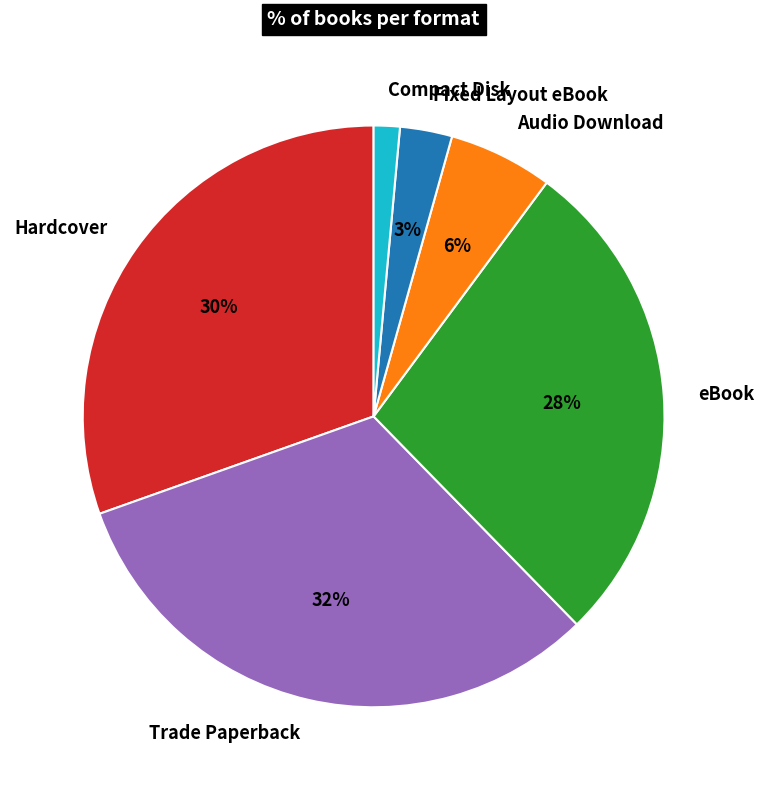

How many segments does this pie chart have?

6